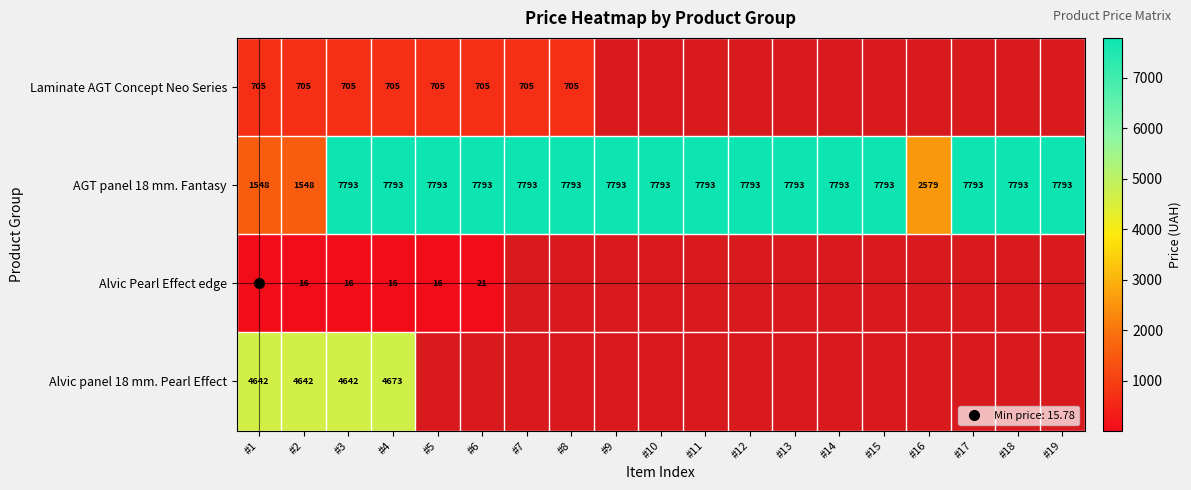

What is the difference between the maximum and minimum values in the AGT panel 18 mm. Fantasy series?

6245.3